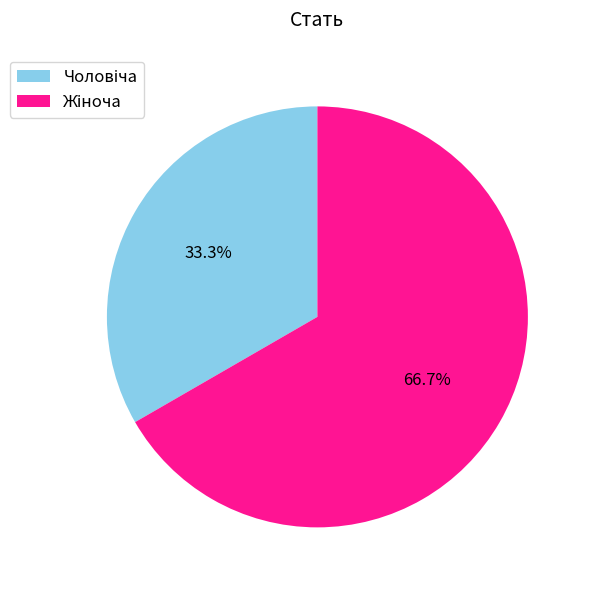

Is there any slice that represents more than half of the pie?

Yes